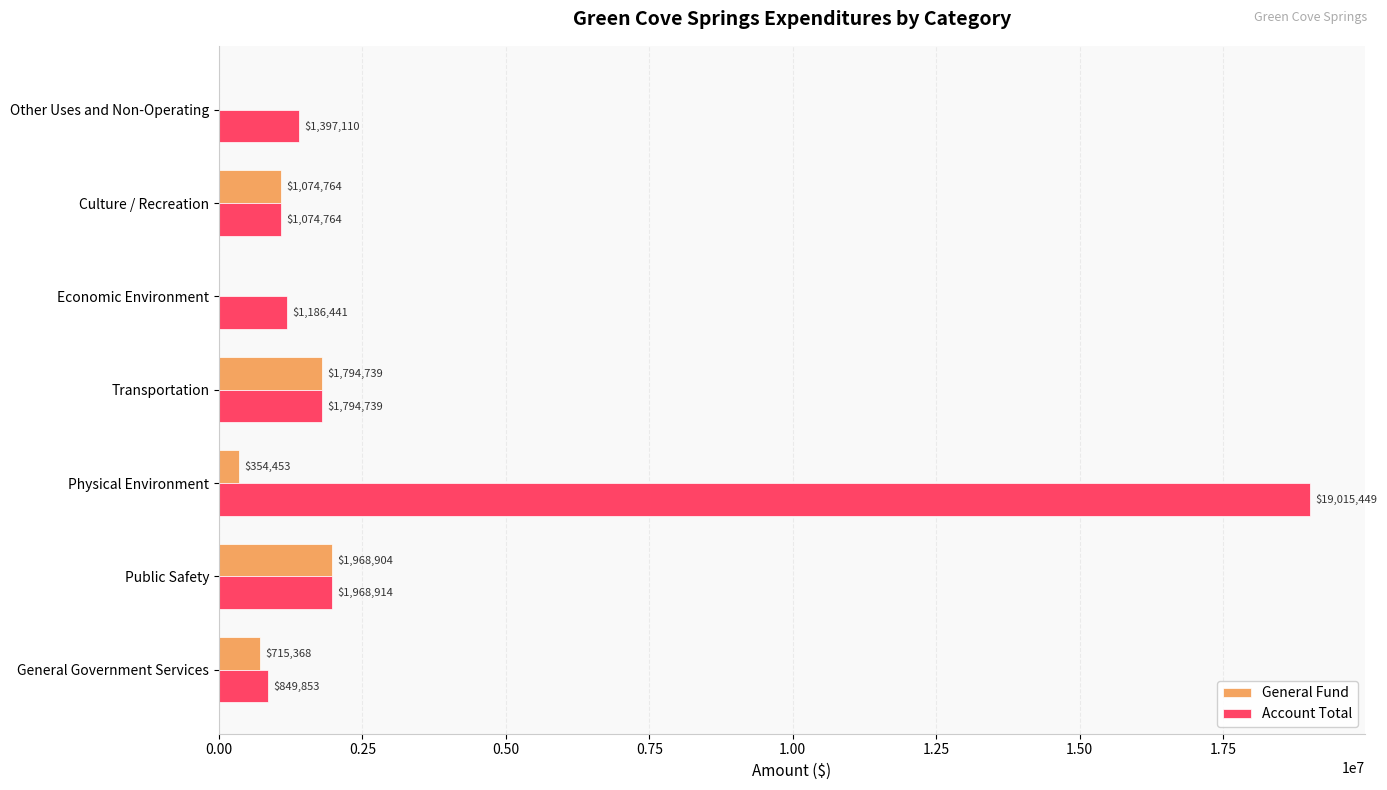

What is the greatest value displayed?

19015449